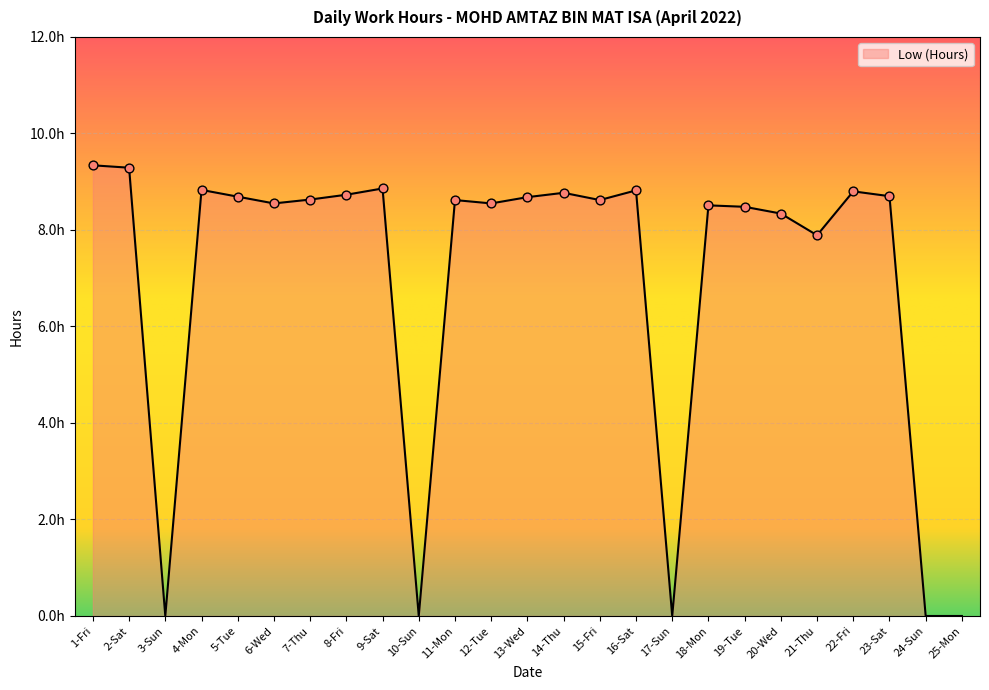

Approximately how many times larger is the value at 18-Mon compared to 5-Tue?

1.0